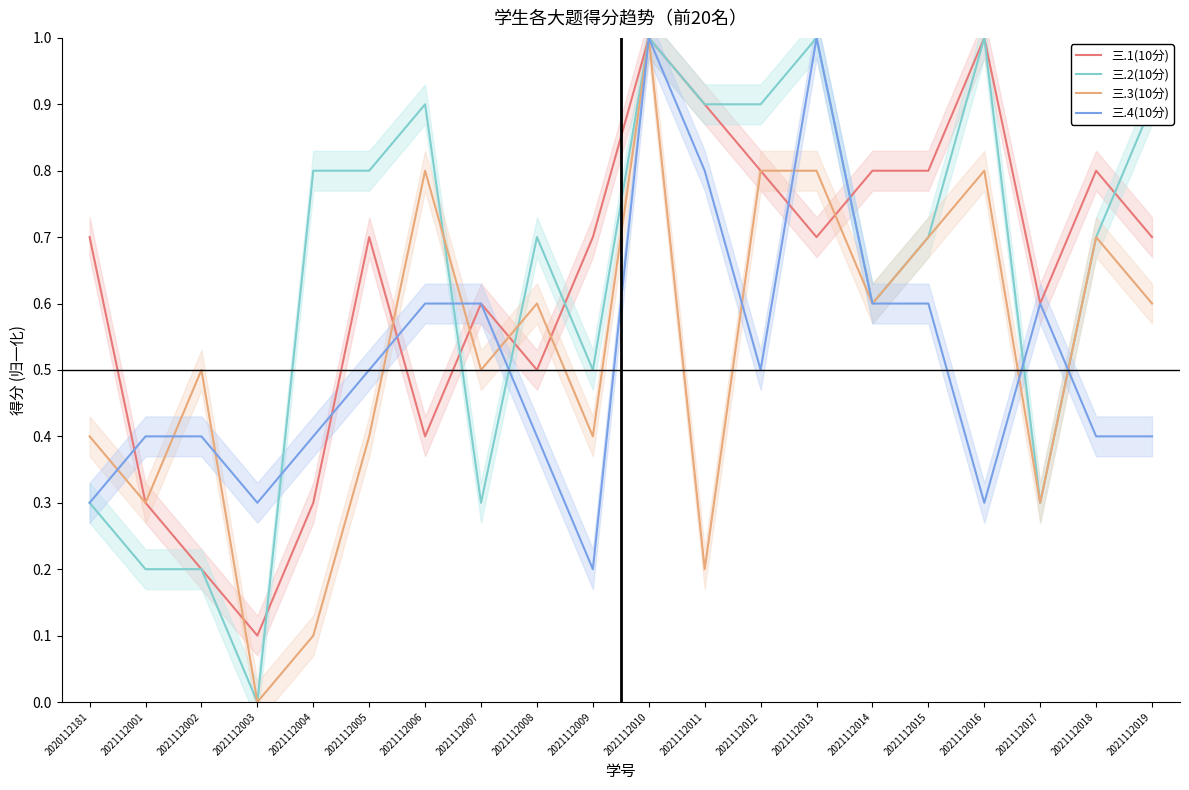

What are all the series names shown in the legend?

三.1(10分), 三.2(10分), 三.3(10分), 三.4(10分)